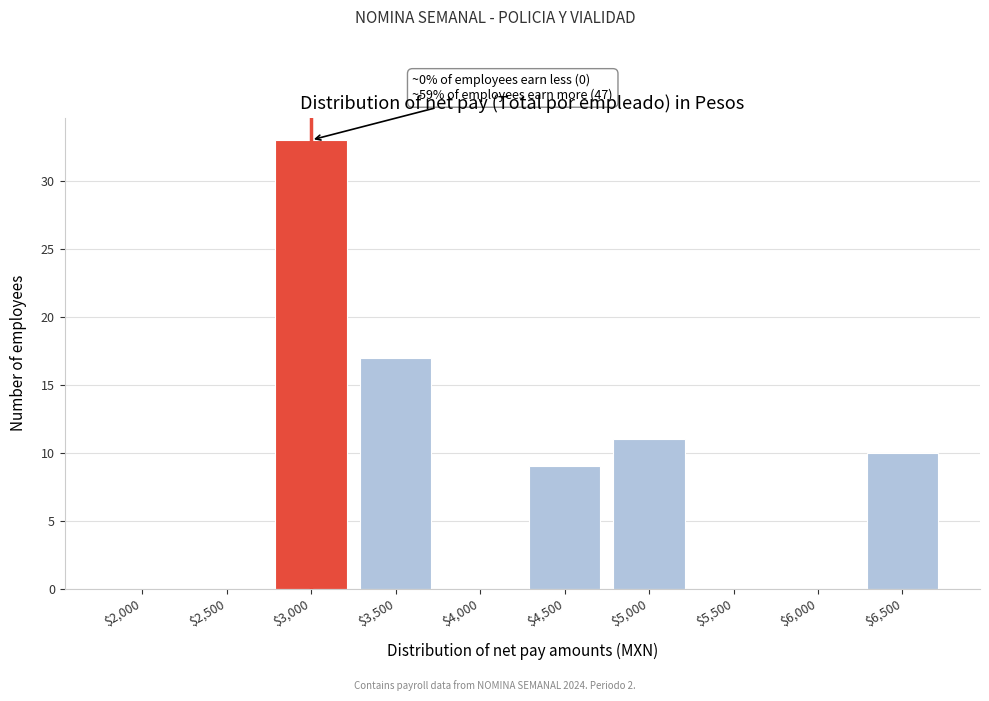

Where is the data nearest to the value 16?

$3,500